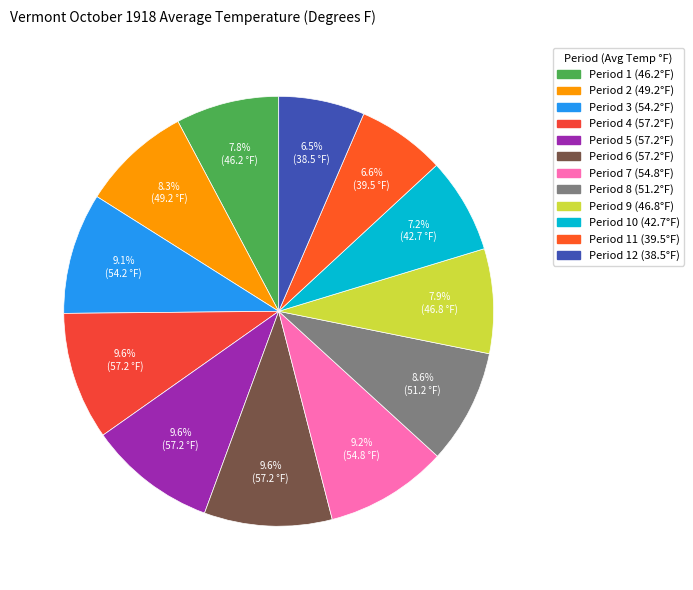

How many segments does this pie chart have?

12